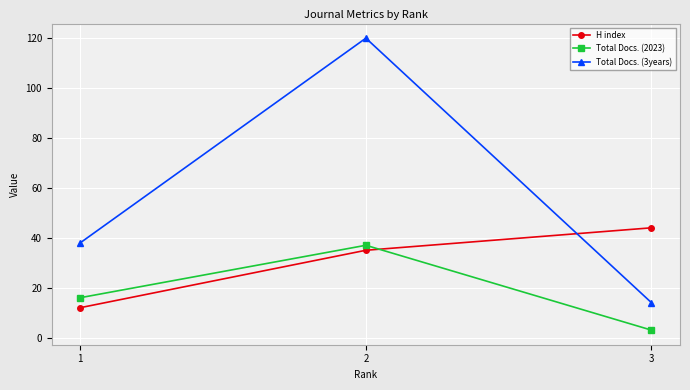

List the series in order of their overall mean, highest first.

Total Docs. (3years), H index, Total Docs. (2023)